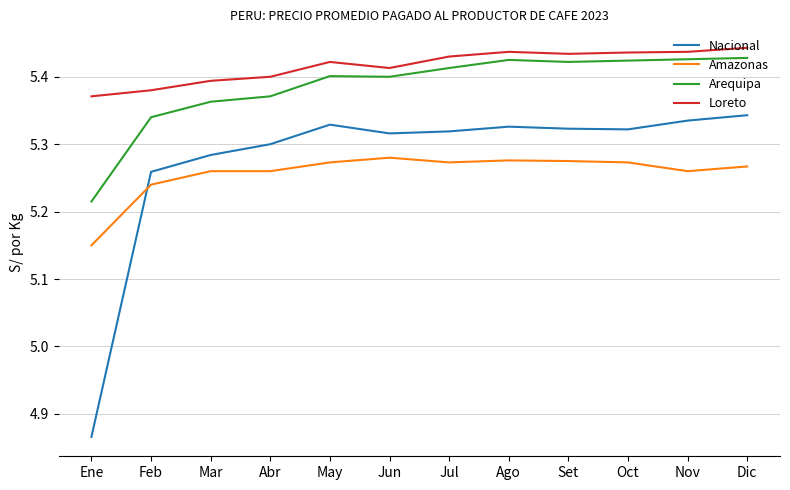

True or false: Amazonas and Loreto intersect in this chart.

False